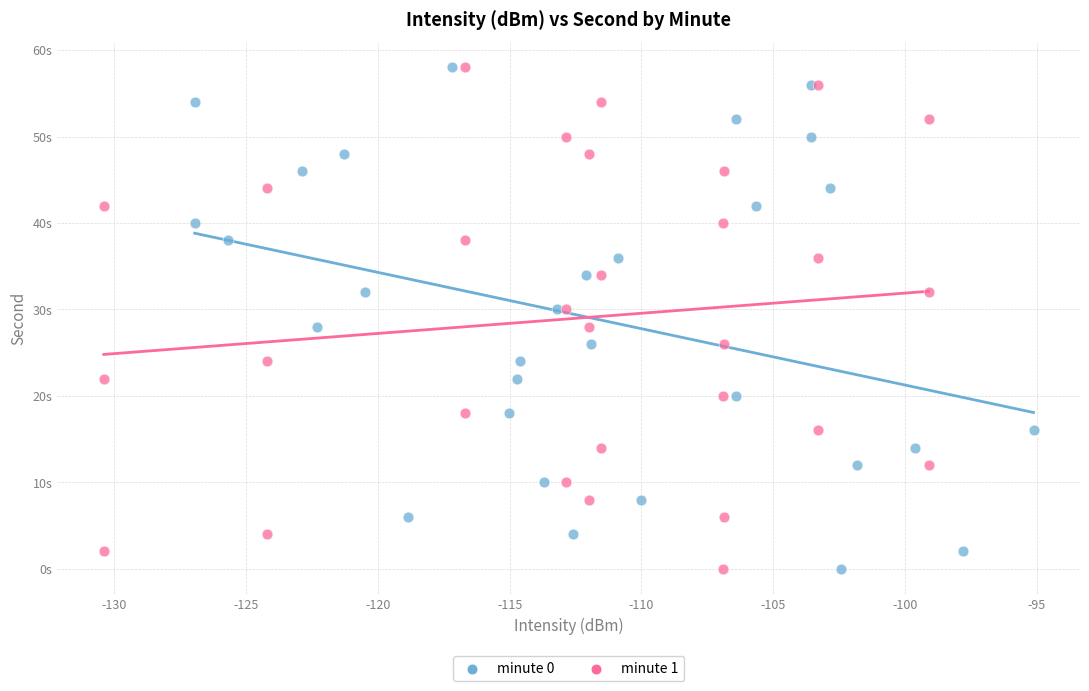

What are all the series names shown in the legend?

minute 0, minute 1